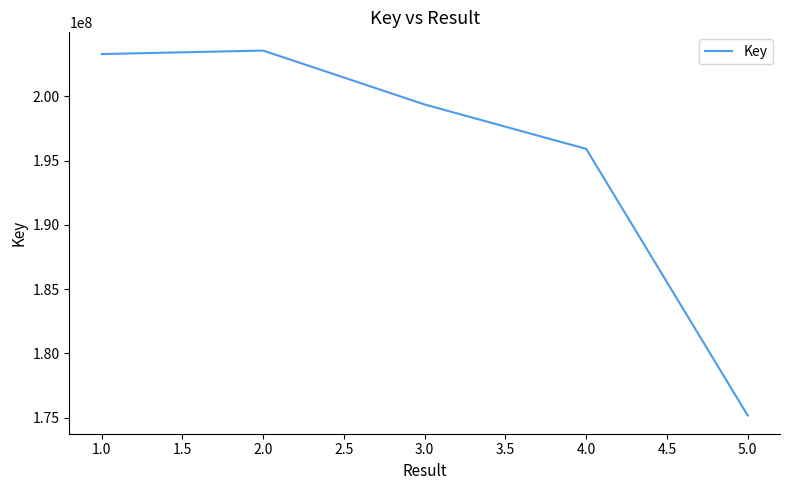

How many interior local peaks (higher than both neighbors) does the data have?

1